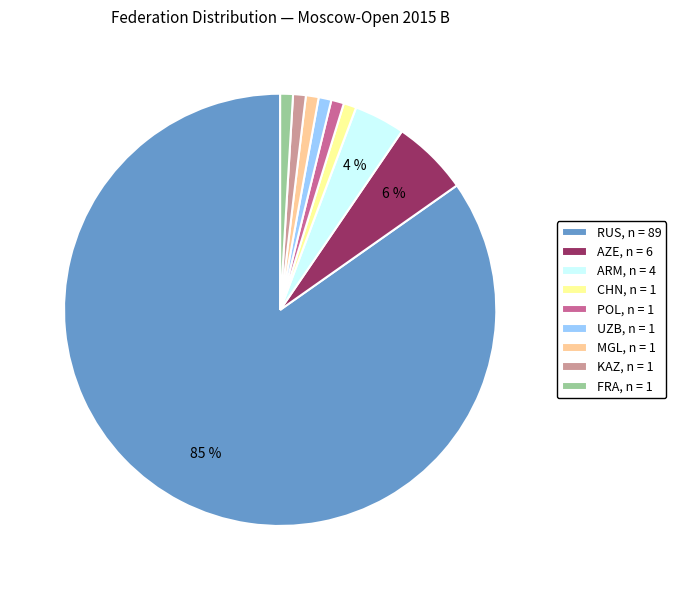

To the nearest percent, what portion does CHN represent?

1%